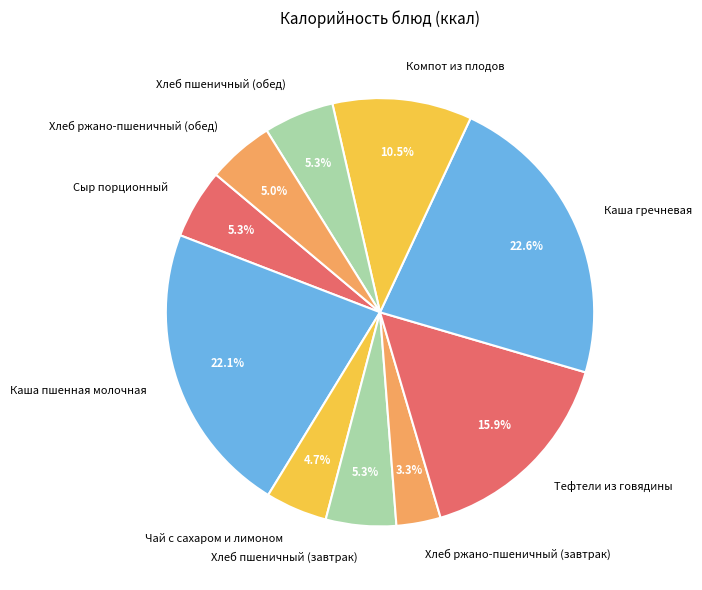

To the nearest percent, what percentage of the pie is Каша пшенная молочная?

22%